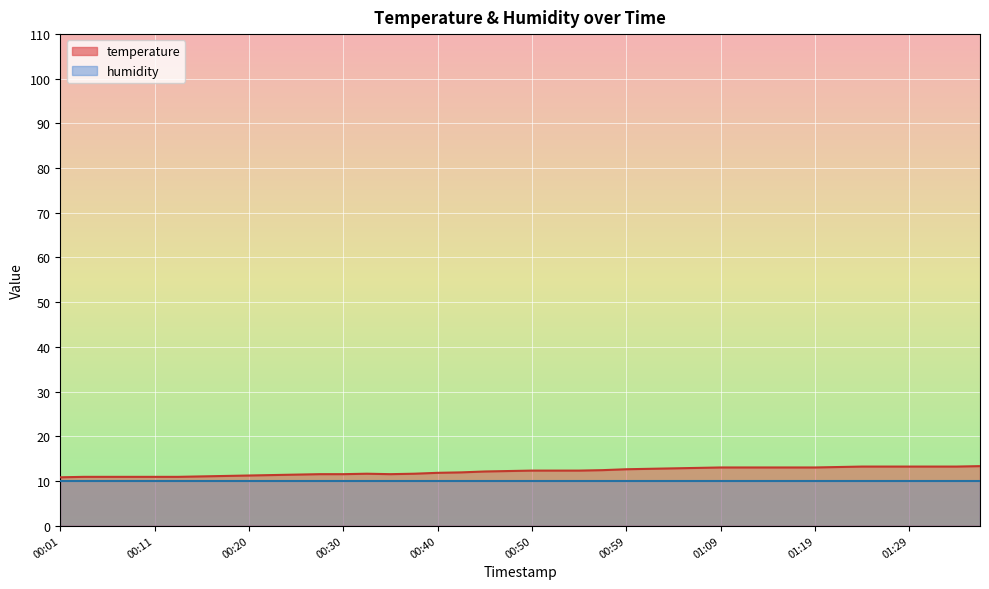

What is the difference between the maximum and second lowest values?

2.4